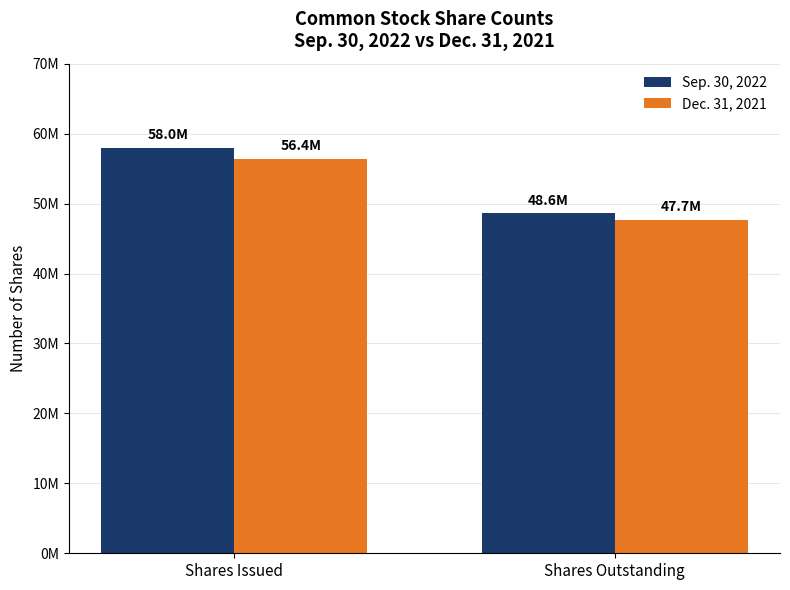

Does the chart contain stacked bars?

No